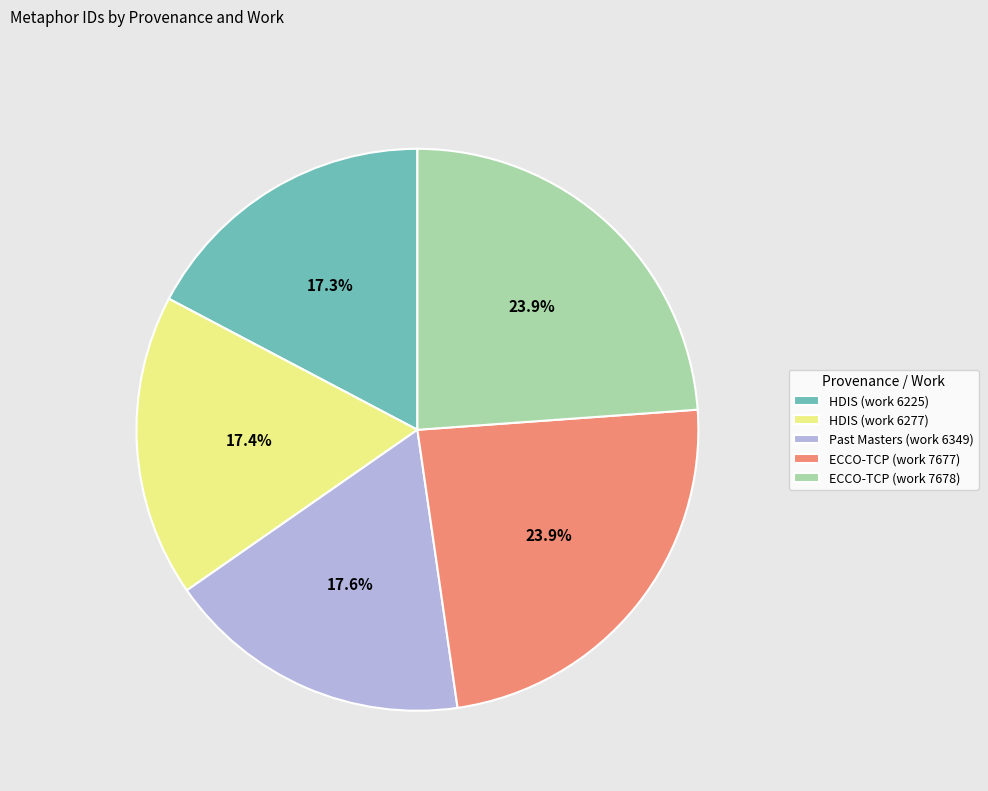

How many slices are in this pie chart?

5